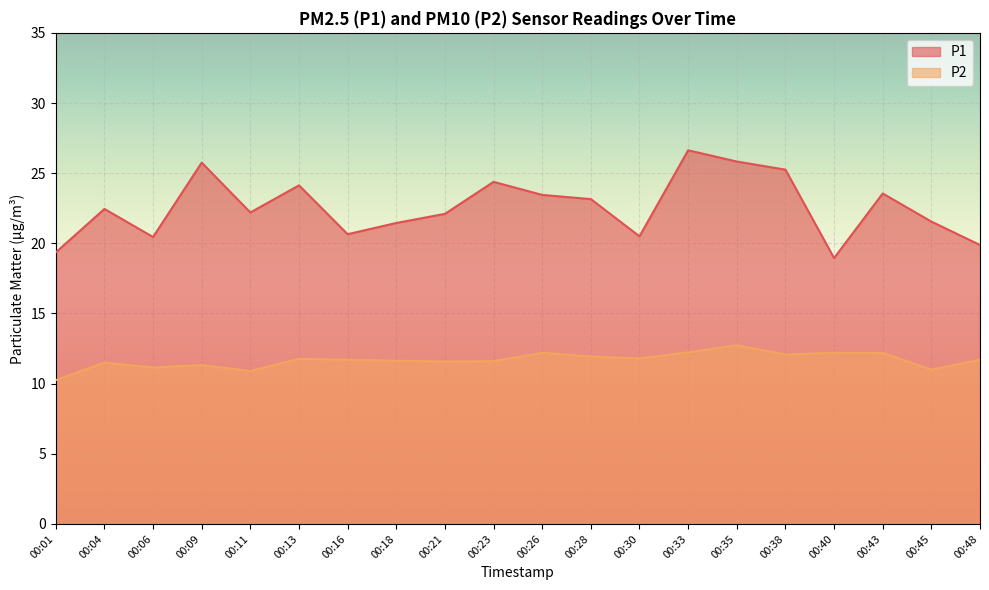

Where does the P2 series first go above 11?

00:04